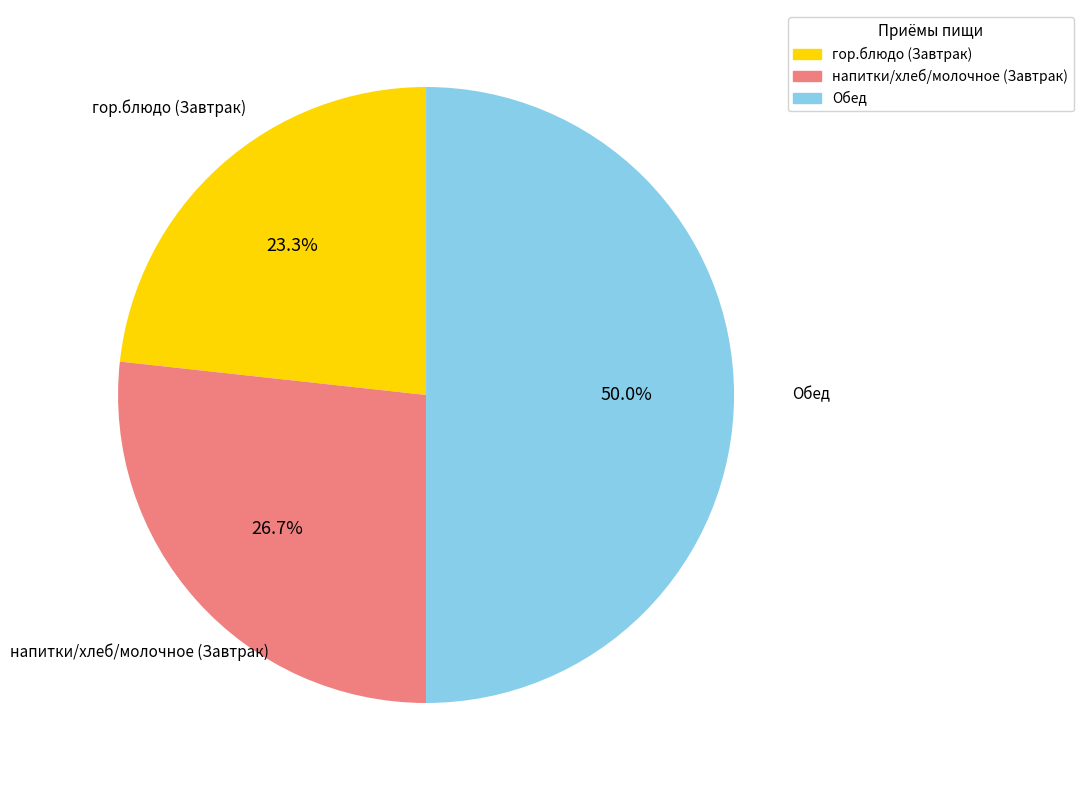

What is the smallest slice in the pie chart?

гор.блюдо (Завтрак)